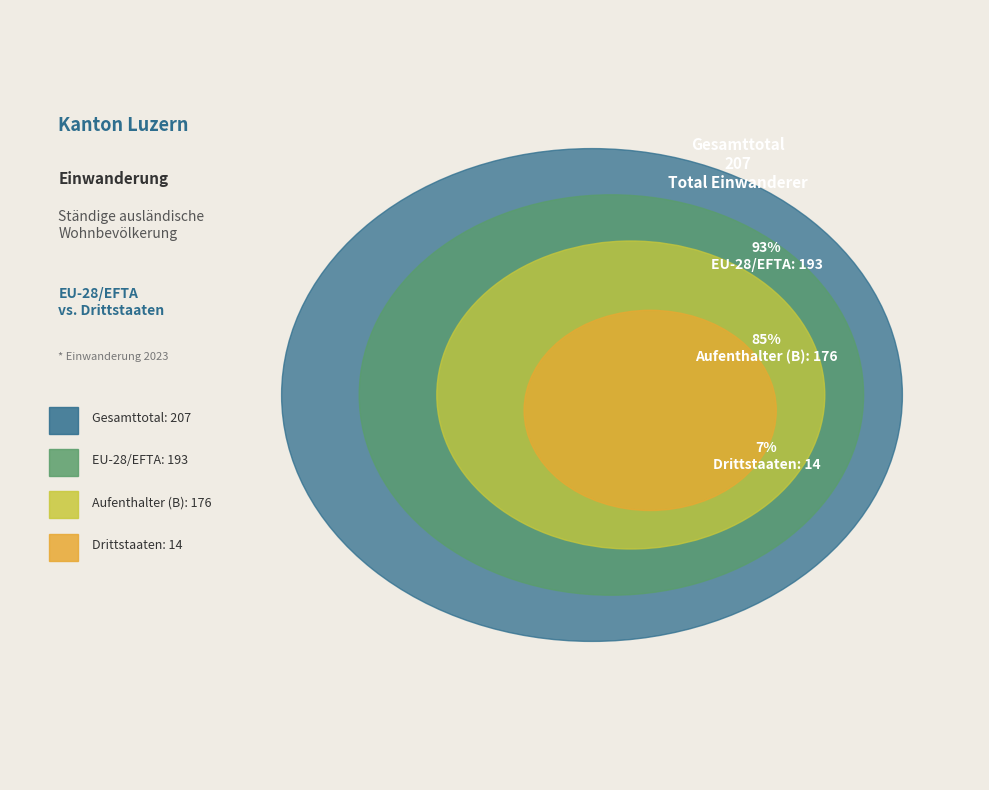

To the nearest percent, what is the difference between the largest and smallest slice percentages?

86%